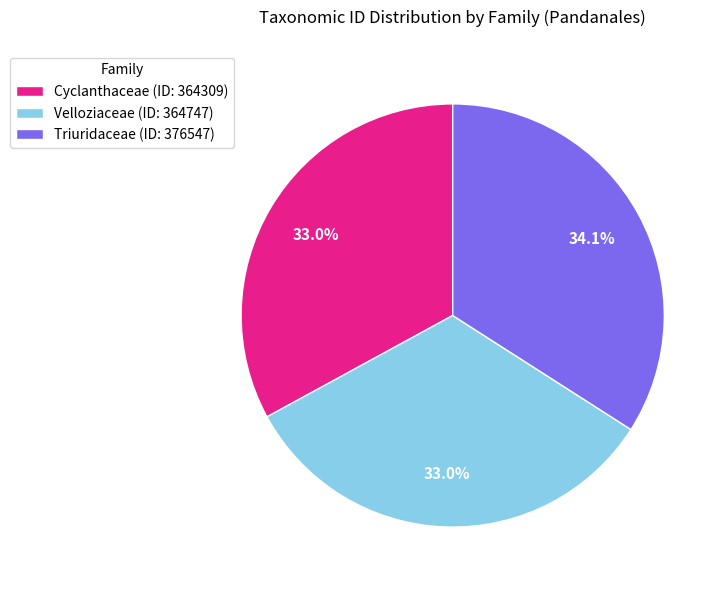

Does Velloziaceae account for over 50% of the chart?

No